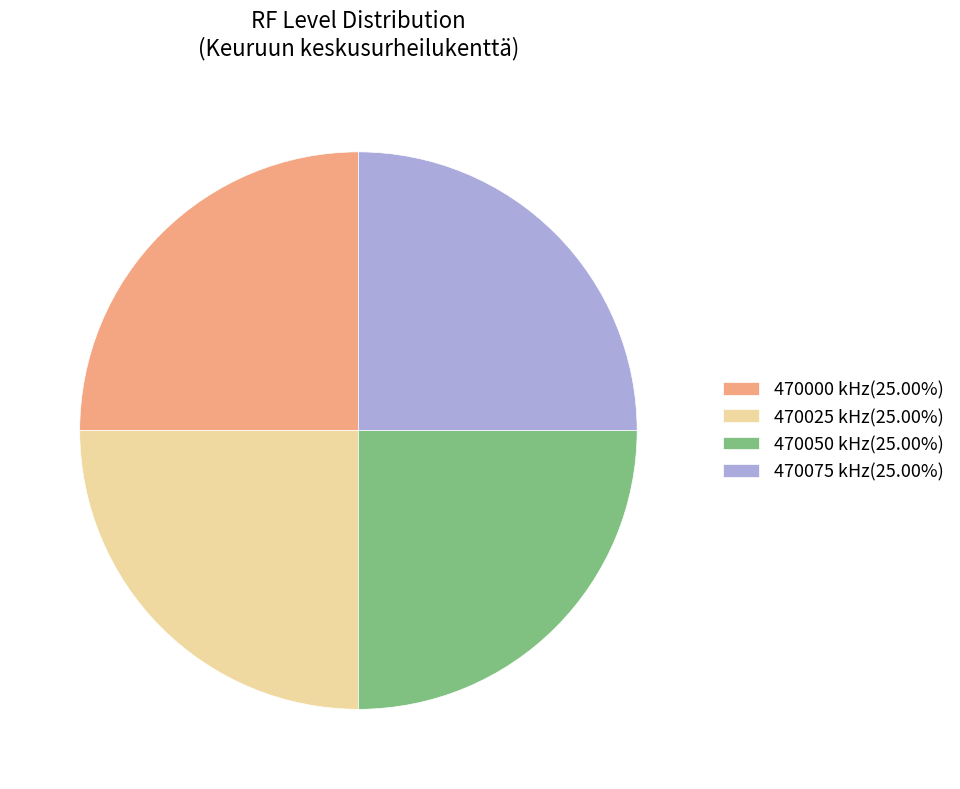

Does 470050 kHz(25.00%) represent more than half of the total?

No